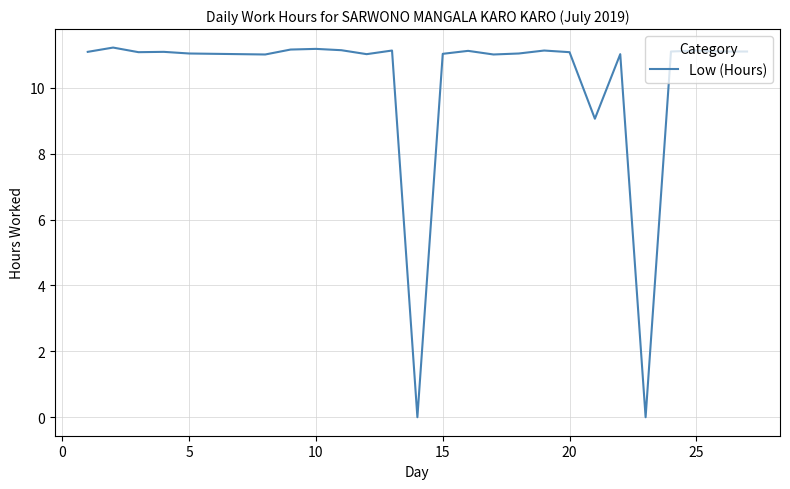

Does the chart display data point markers on the line(s)?

No